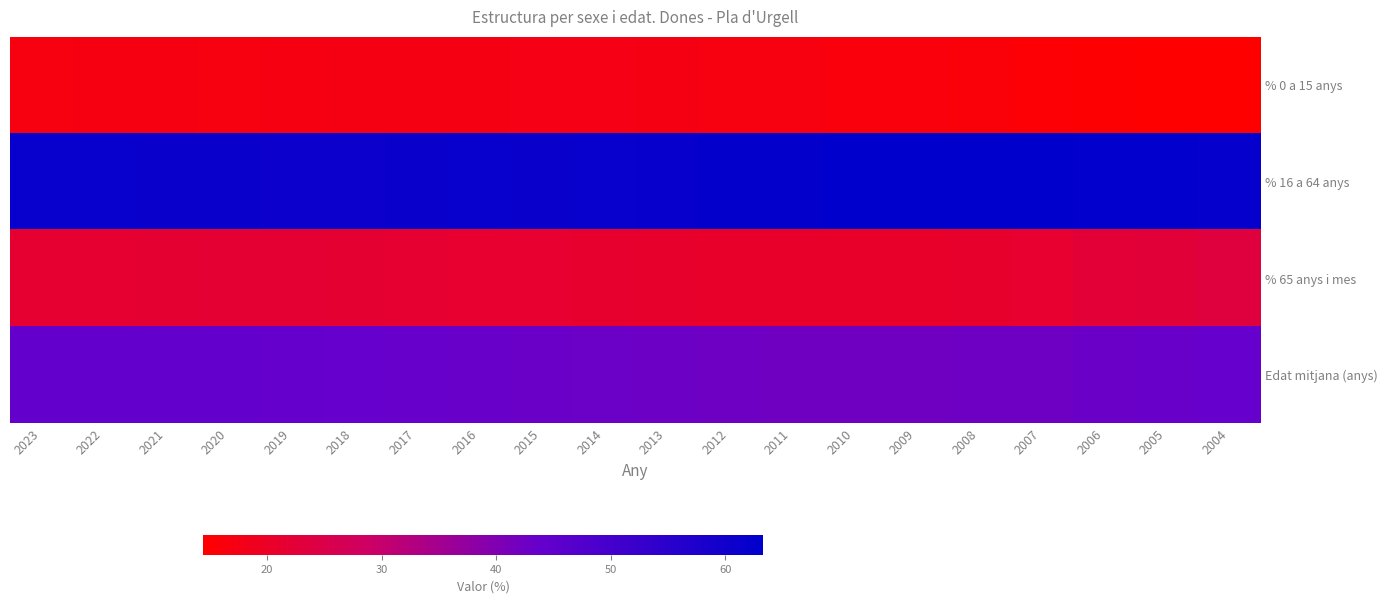

List the series in order of their peak value, lowest first.

% 0 a 15 anys, % 65 anys i mes, Edat mitjana (anys), % 16 a 64 anys